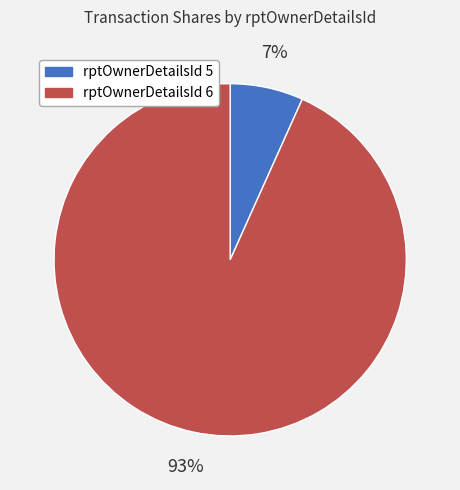

Is it true that rptOwnerDetailsId 5 is 7% of the pie?

True